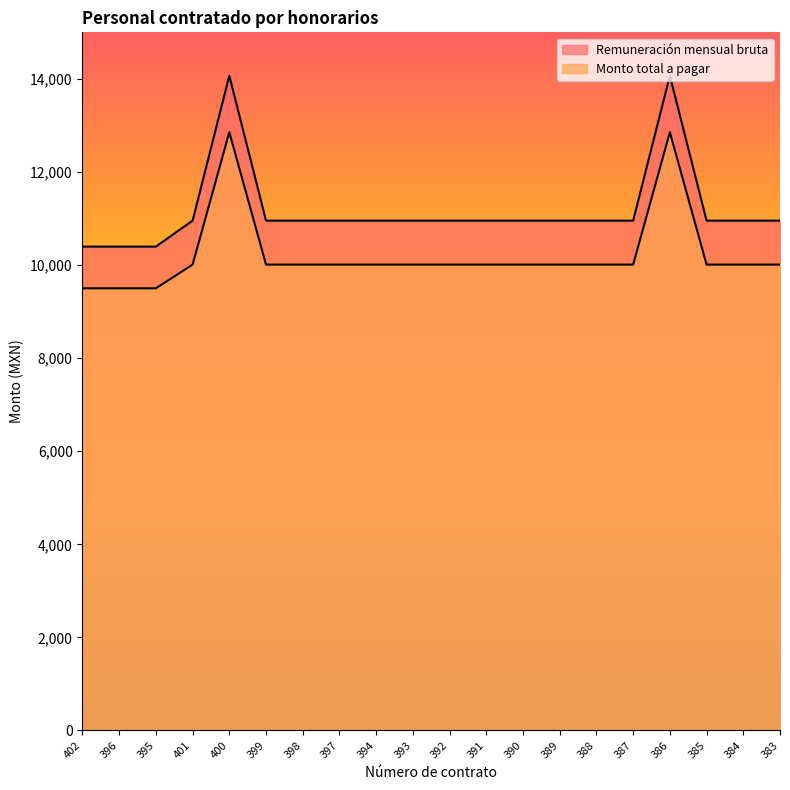

True or false: Monto total a pagar has a value of 15498.1 at 383.

False